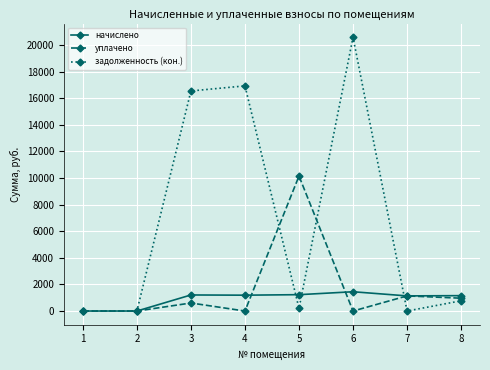

True or false: задолженность (кон.) has a value of 205.1 at 5.

True